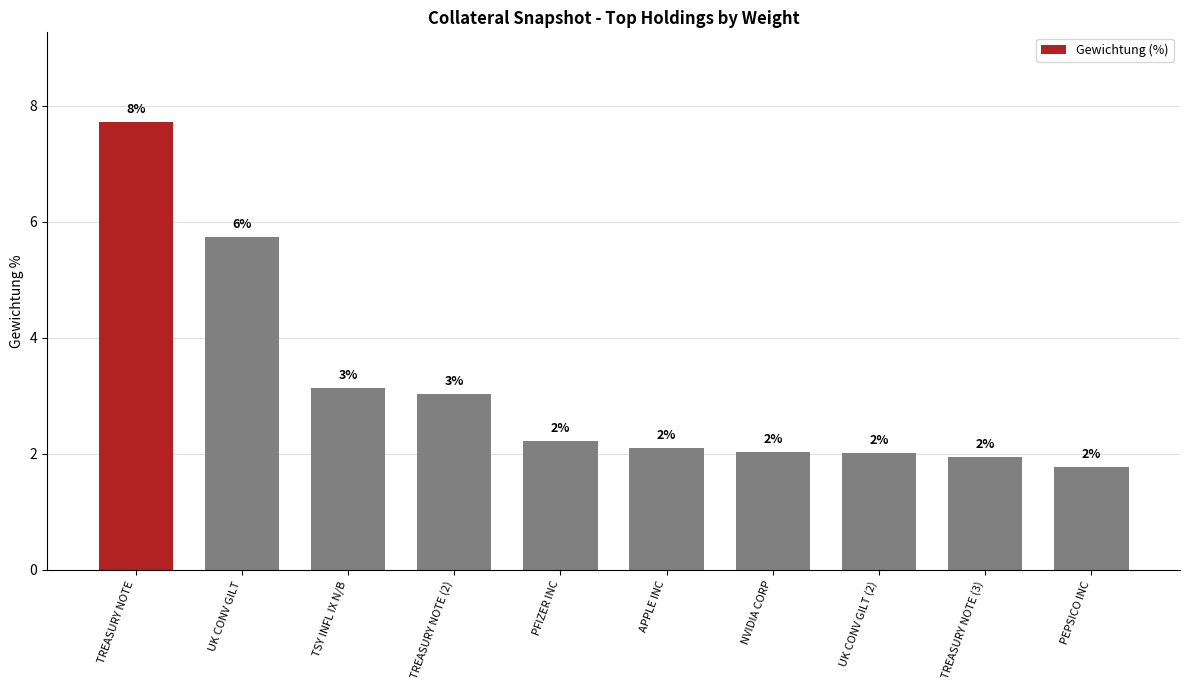

What is the average value?

3.2